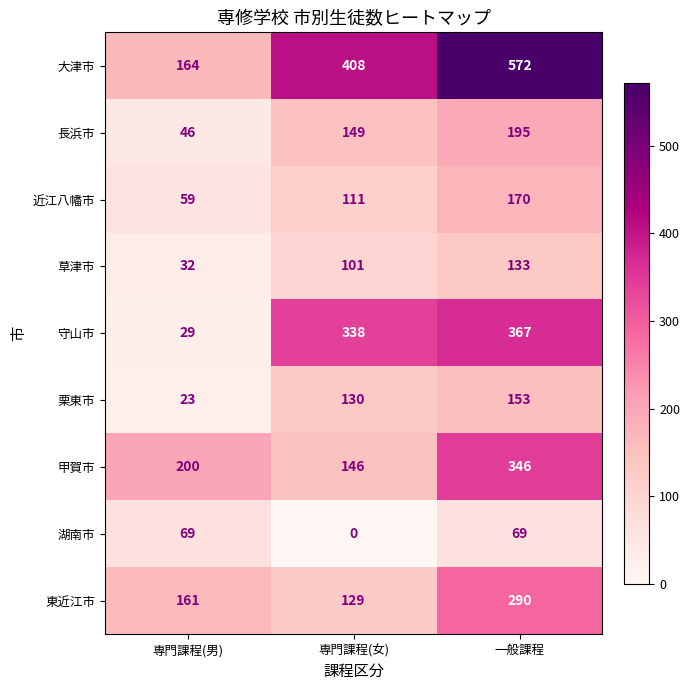

What is the greatest value displayed?

572